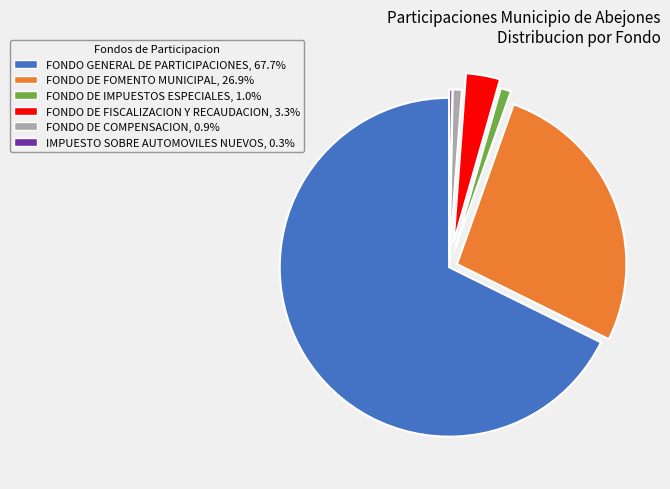

Is FONDO GENERAL DE PARTICIPACIONES the majority of the pie?

Yes